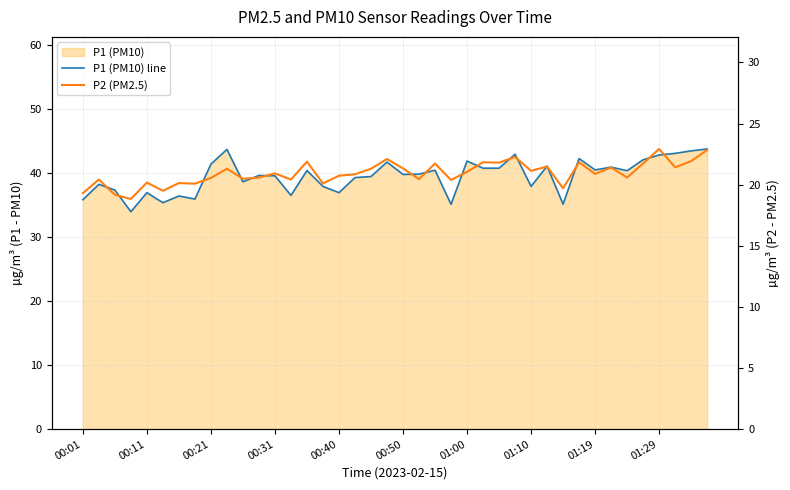

What is the difference between the second highest and second lowest values in the P2 (PM2.5) series?

3.7